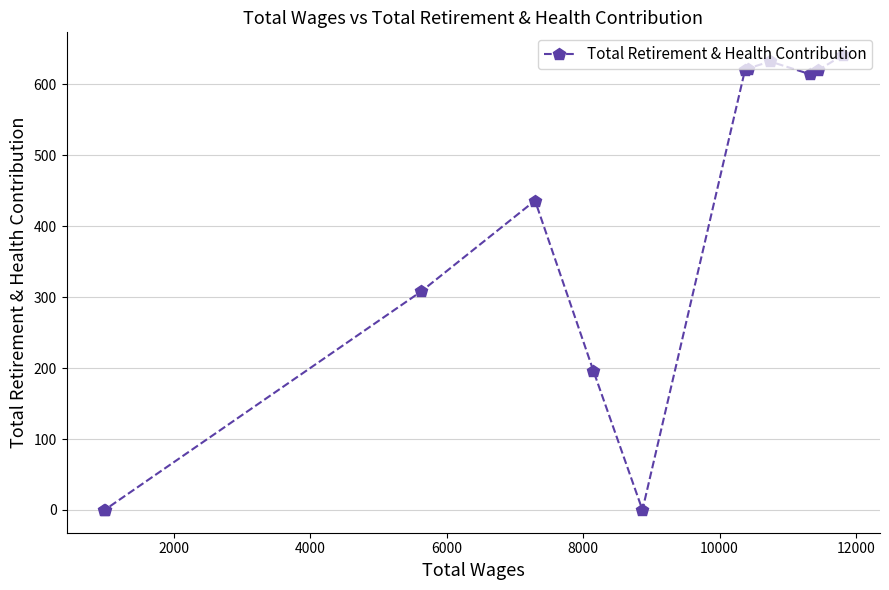

What is the sum of all values?

4689